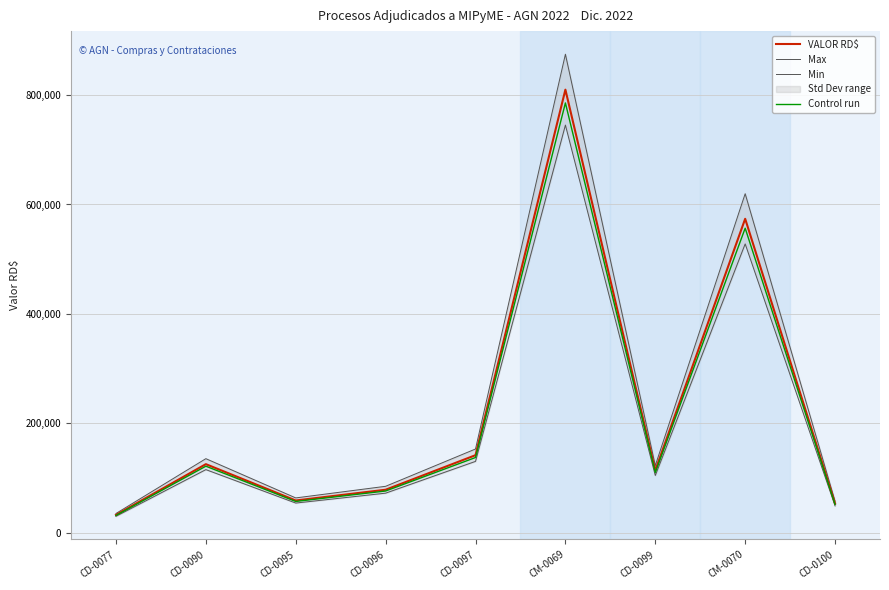

Where does the Min series first go above 104434?

CD-0090